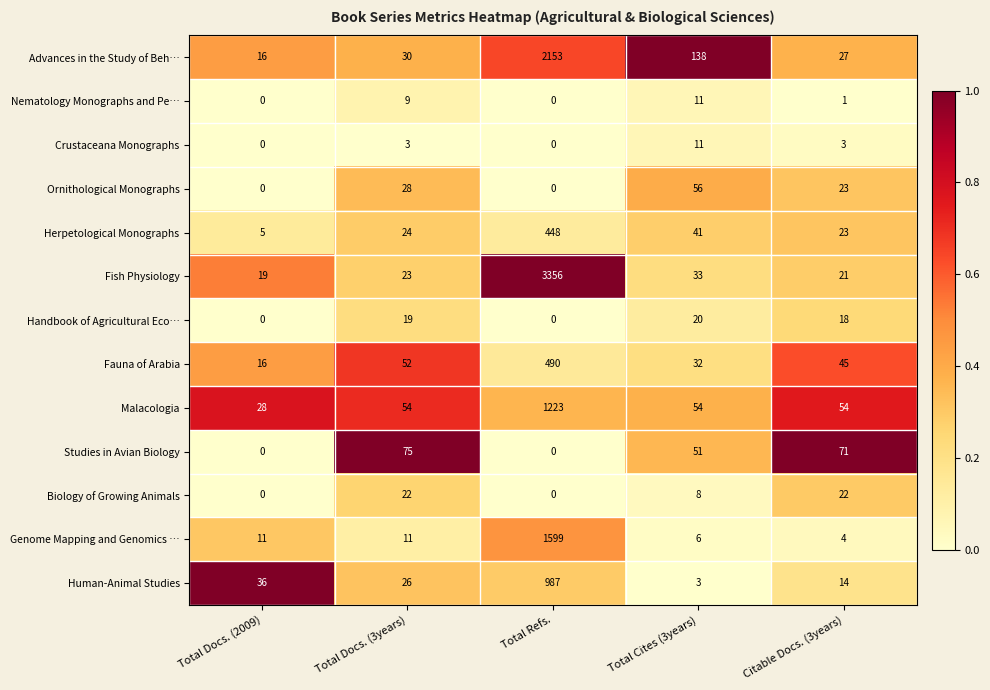

Which category has the highest value in the Human-Animal Studies series?

Total Refs.